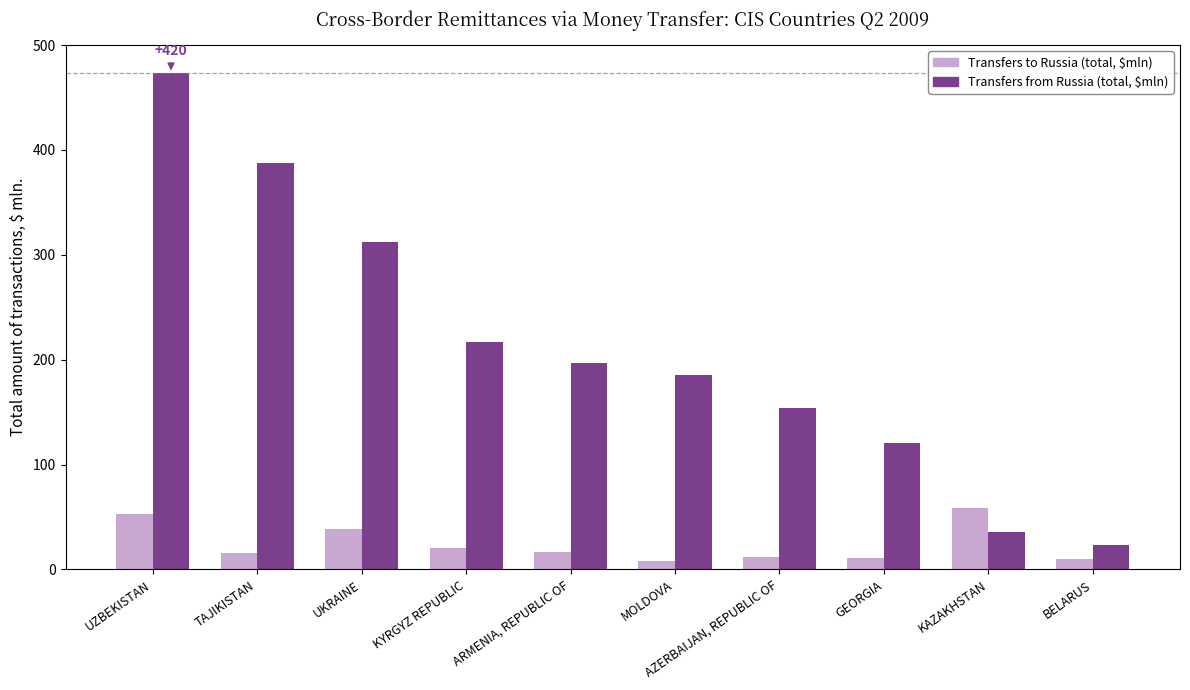

How many values in the Transfers to Russia (total, $mln) series are below 17?

5